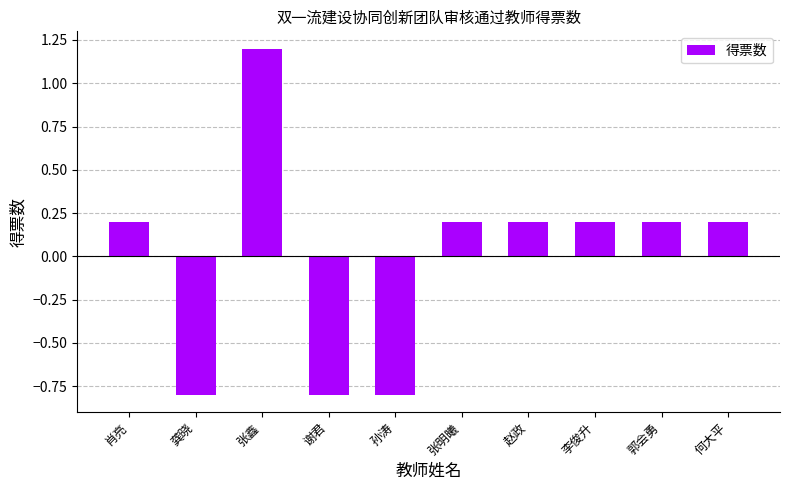

Which has a higher value, 张鑫 or 谢君?

张鑫